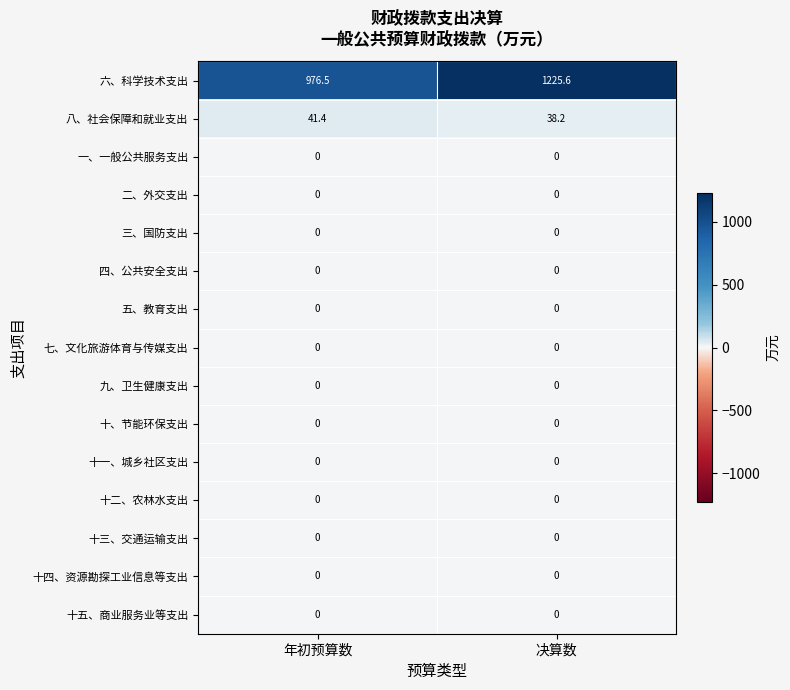

How many categories are shown in the chart?

2